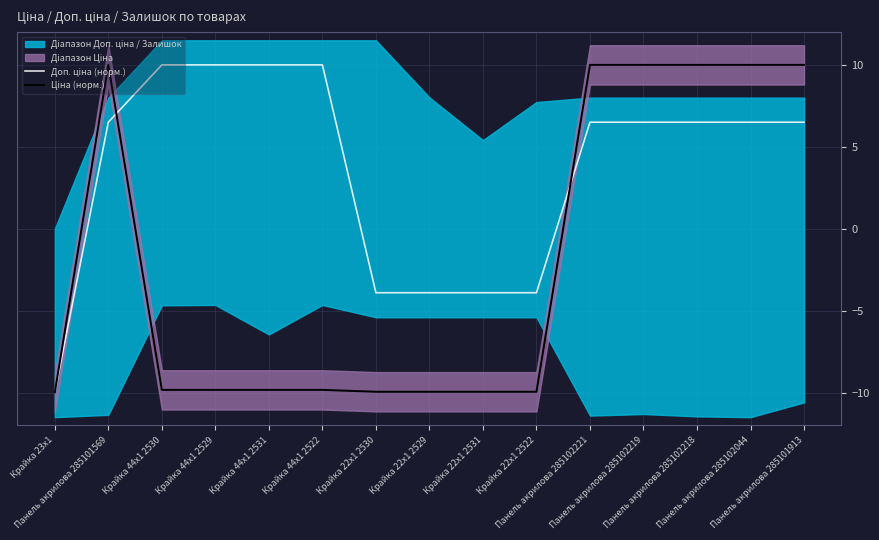

Rank the series by their average value, from highest to lowest.

Доп. ціна (норм.), Ціна (норм.)